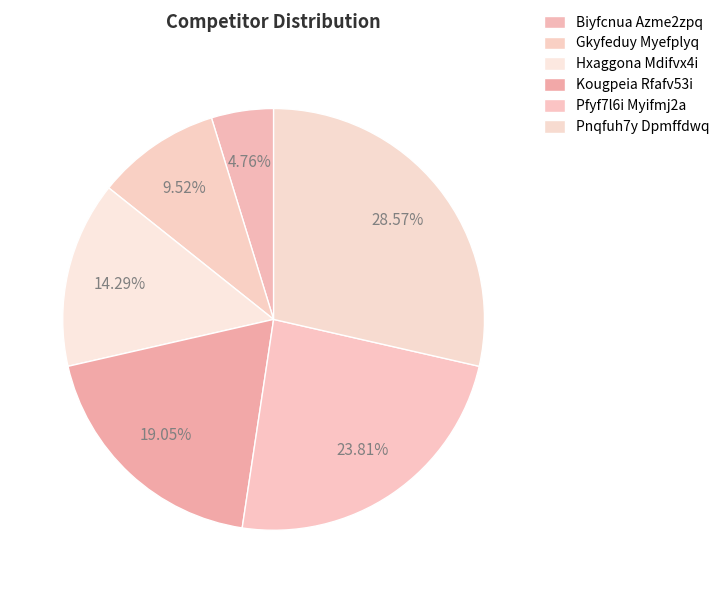

How many segments does this pie chart have?

6